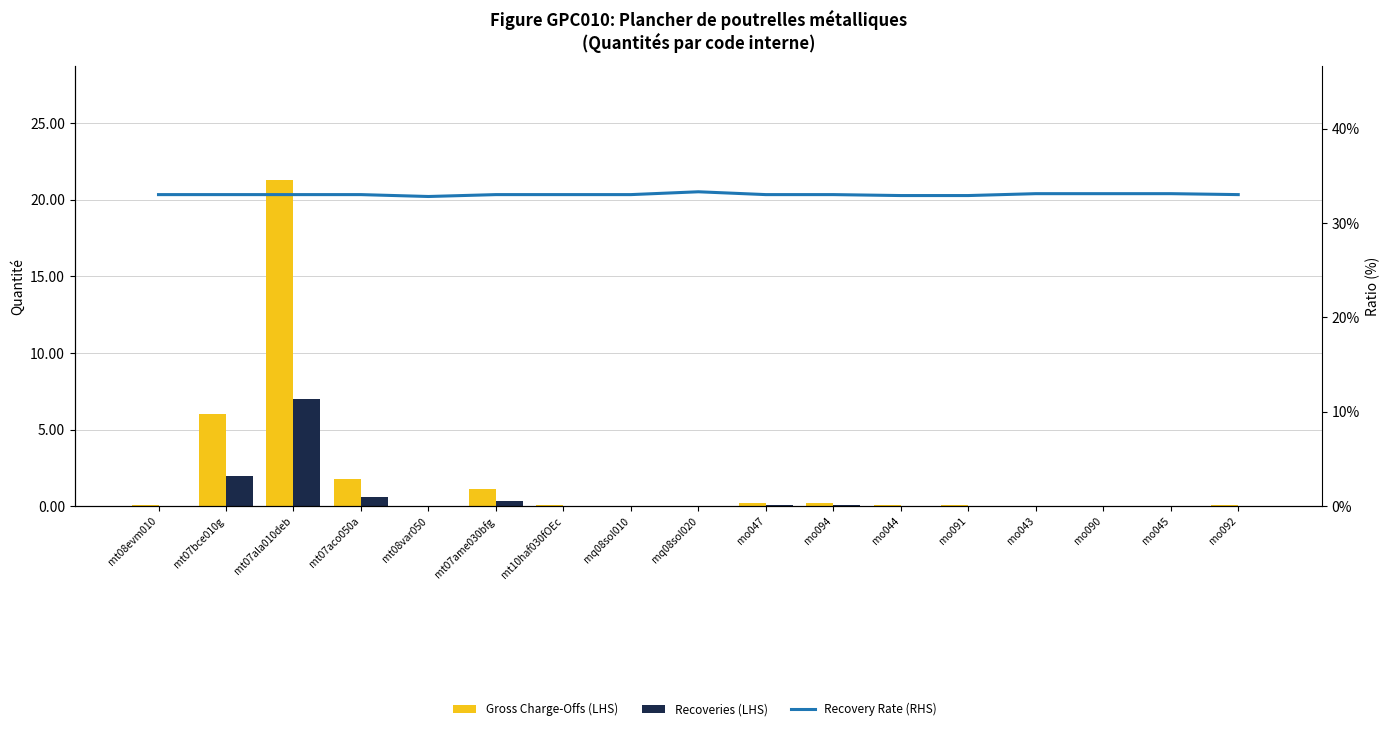

What is the total value across all series at mt10haf030fOEc?

33.1